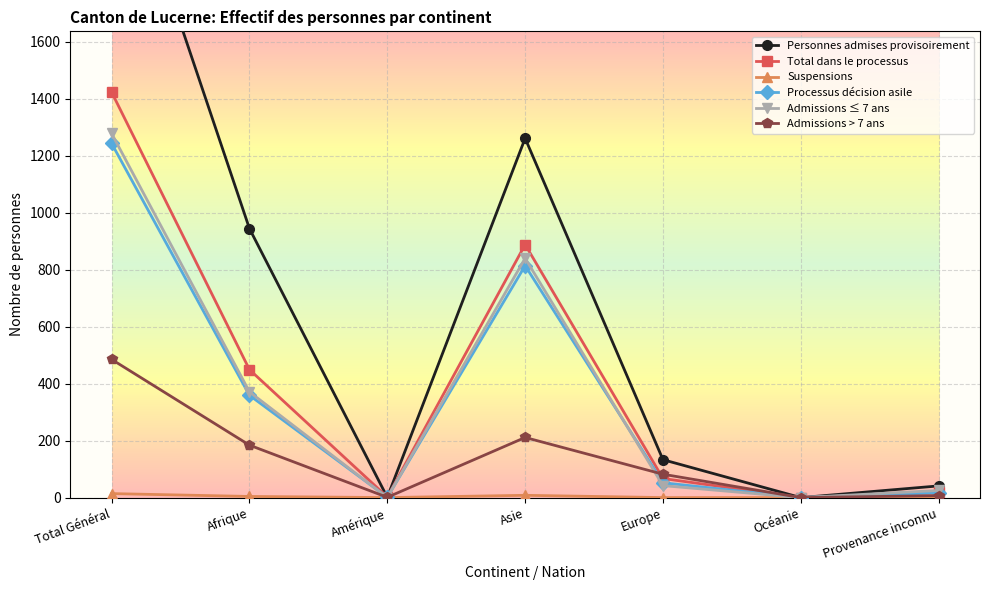

Reading left to right, transcribe all the data shown in this chart.

Personnes admises provisoirement: Total Général=2380	Afrique=944	Amérique=1	Asie=1261	Europe=133	Océanie=0	Provenance inconnu=41
Total dans le processus: Total Général=1423	Afrique=449	Amérique=2	Asie=888	Europe=67	Océanie=0	Provenance inconnu=18
Suspensions: Total Général=14	Afrique=4	Amérique=0	Asie=8	Europe=0	Océanie=0	Provenance inconnu=2
Processus décision asile: Total Général=1243	Afrique=359	Amérique=1	Asie=814	Europe=52	Océanie=0	Provenance inconnu=17
Admissions ≤ 7 ans: Total Général=1278	Afrique=371	Amérique=0	Asie=840	Europe=42	Océanie=0	Provenance inconnu=25
Admissions > 7 ans: Total Général=485	Afrique=184	Amérique=1	Asie=211	Europe=82	Océanie=0	Provenance inconnu=7